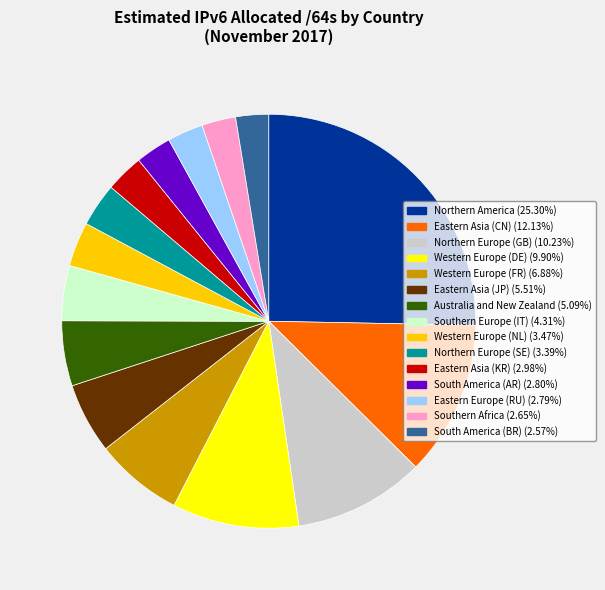

Is the sum of Western Europe (DE) and Southern Africa greater than half?

No